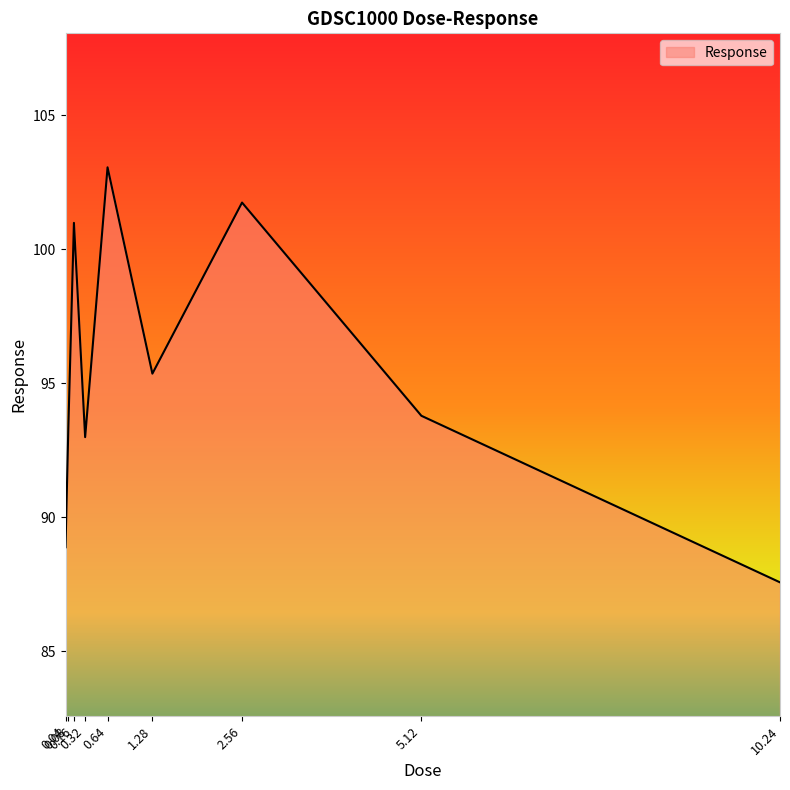

What is the maximum value shown in the chart?

103.0